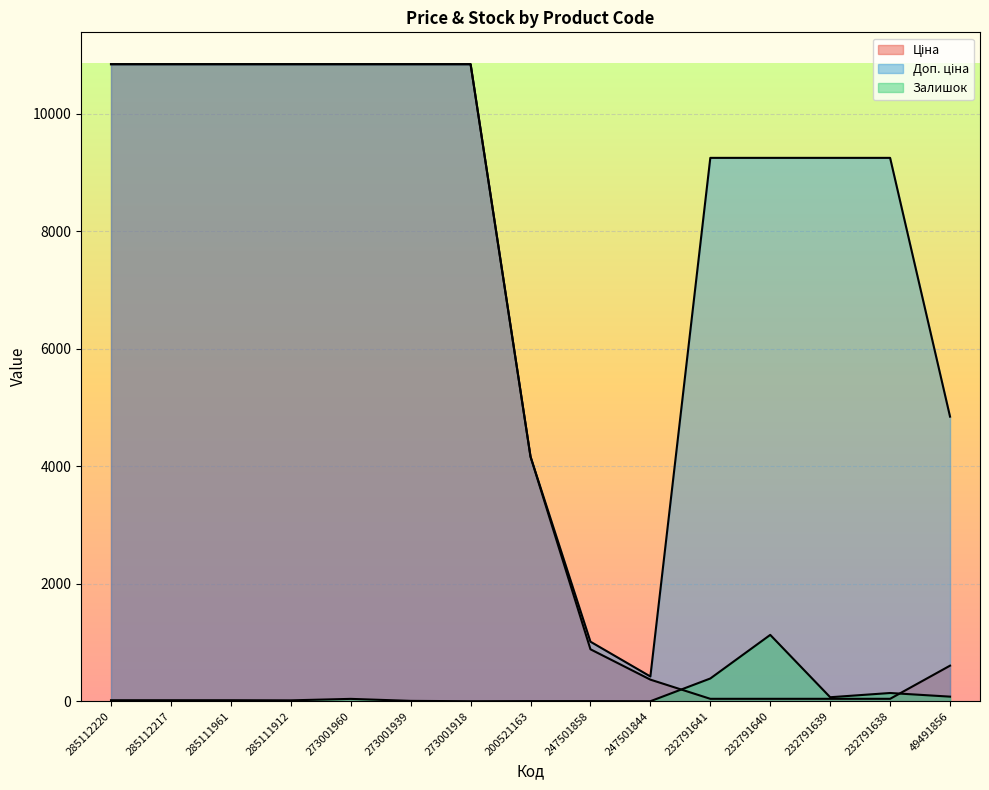

Rank the categories by Доп. ціна value from highest to lowest.

285112220, 285112217, 285111961, 285111912, 273001960, 273001939, 273001918, 232791641, 232791640, 232791639, 232791638, 49491856, 200521163, 247501858, 247501844